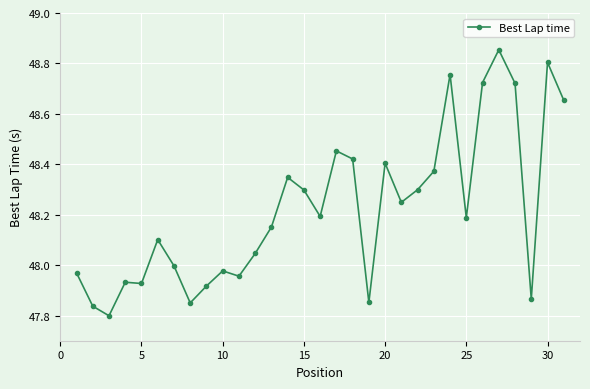

What is the sum of all values?

1494.9